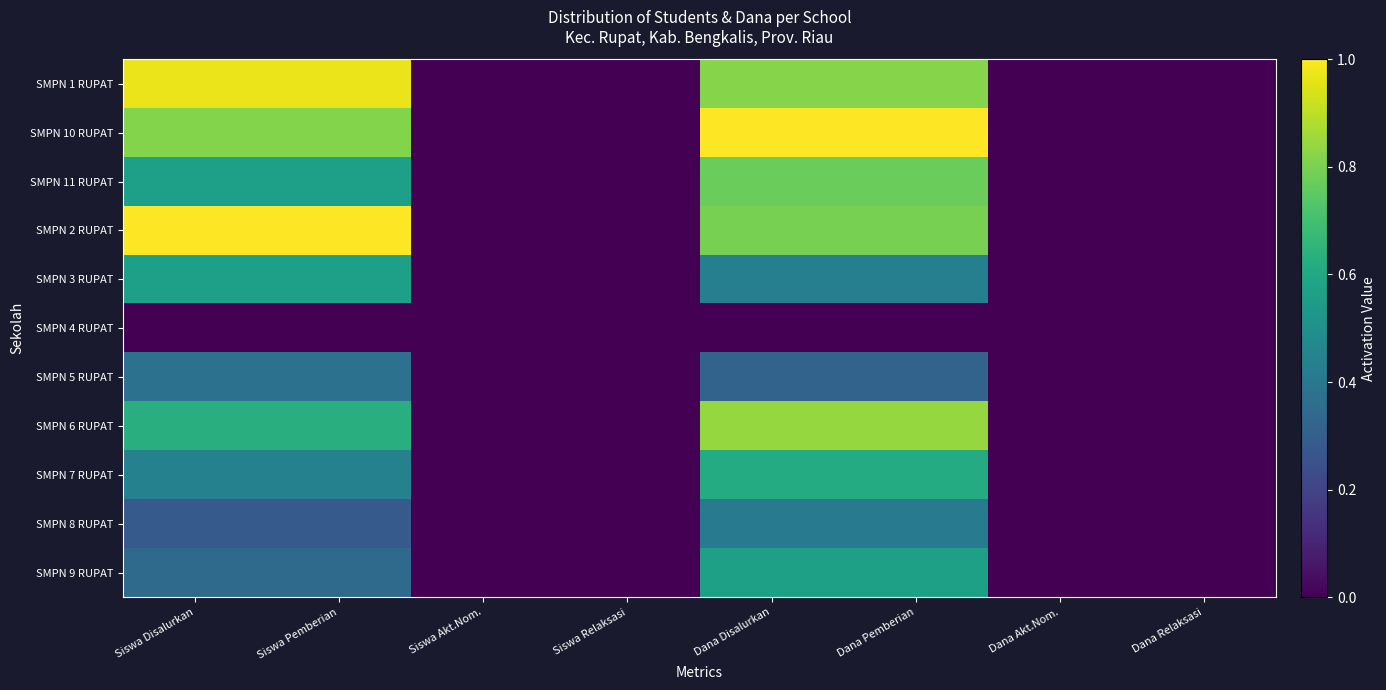

Between Dana Akt.Nom. and Siswa Akt.Nom., which is larger?

Dana Akt.Nom.